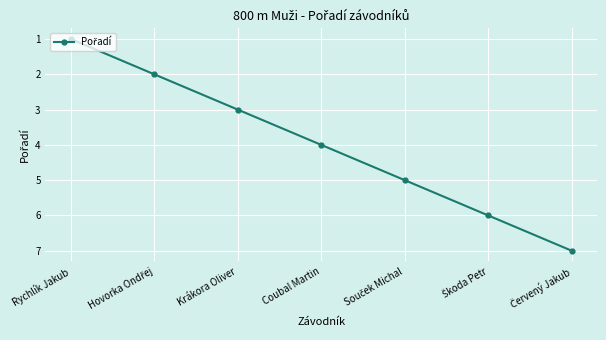

True or false: the data has more than 2 interior local peaks.

False